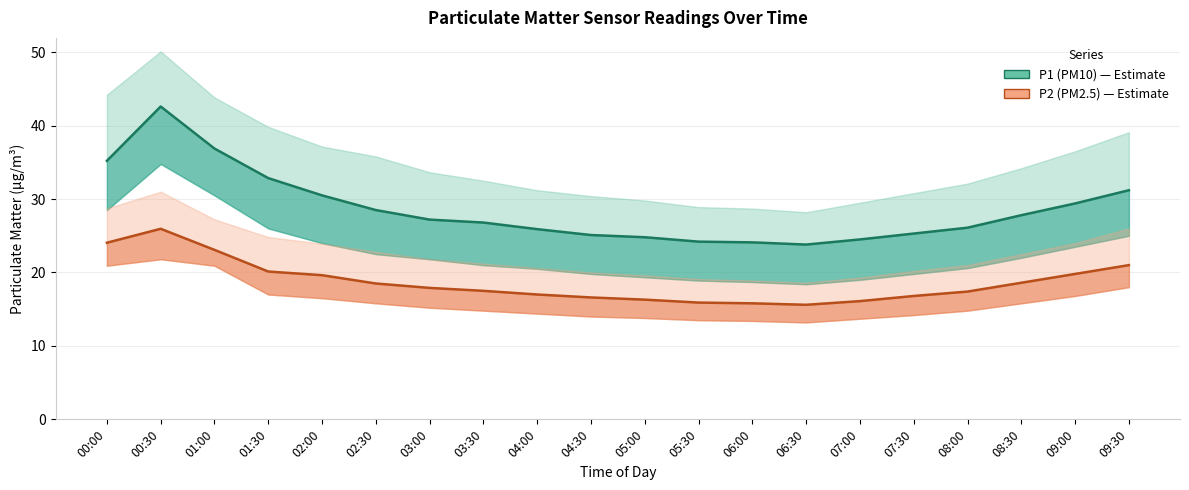

What is the total value across all series at 01:00?

60.0